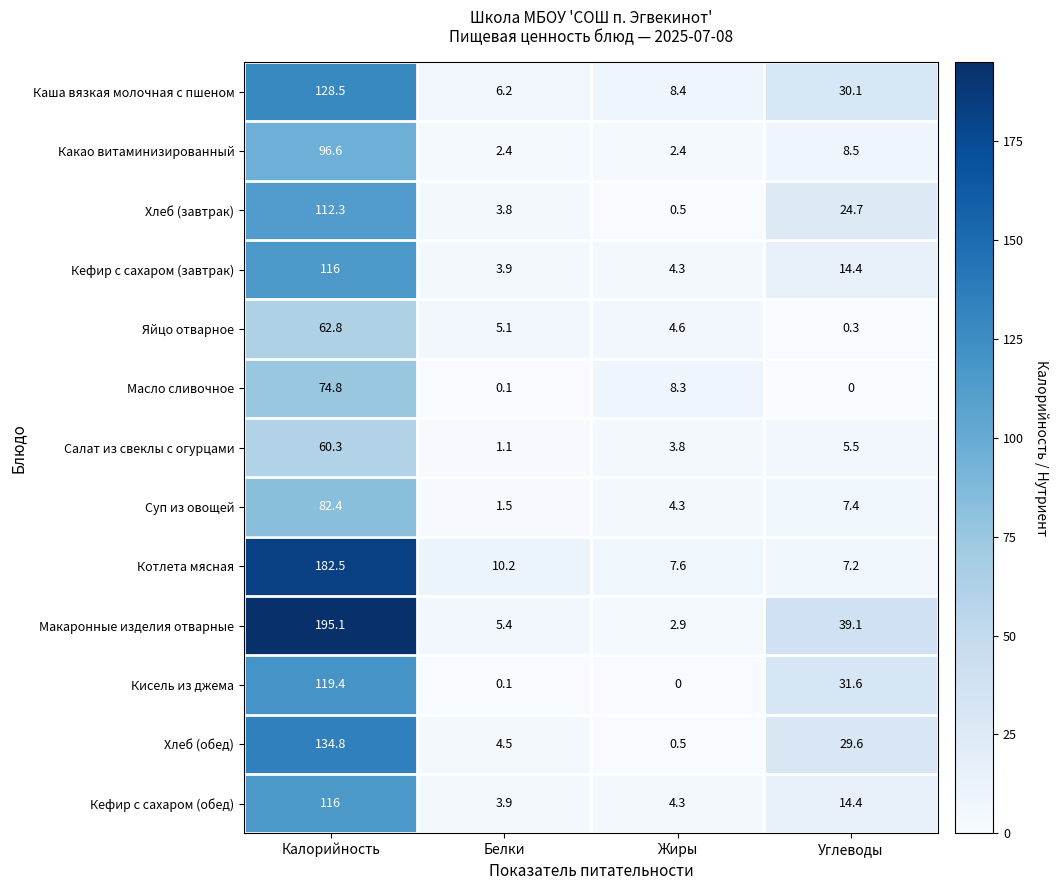

What is the difference between the Салат из свеклы с огурцами values at Жиры and Углеводы?

1.7